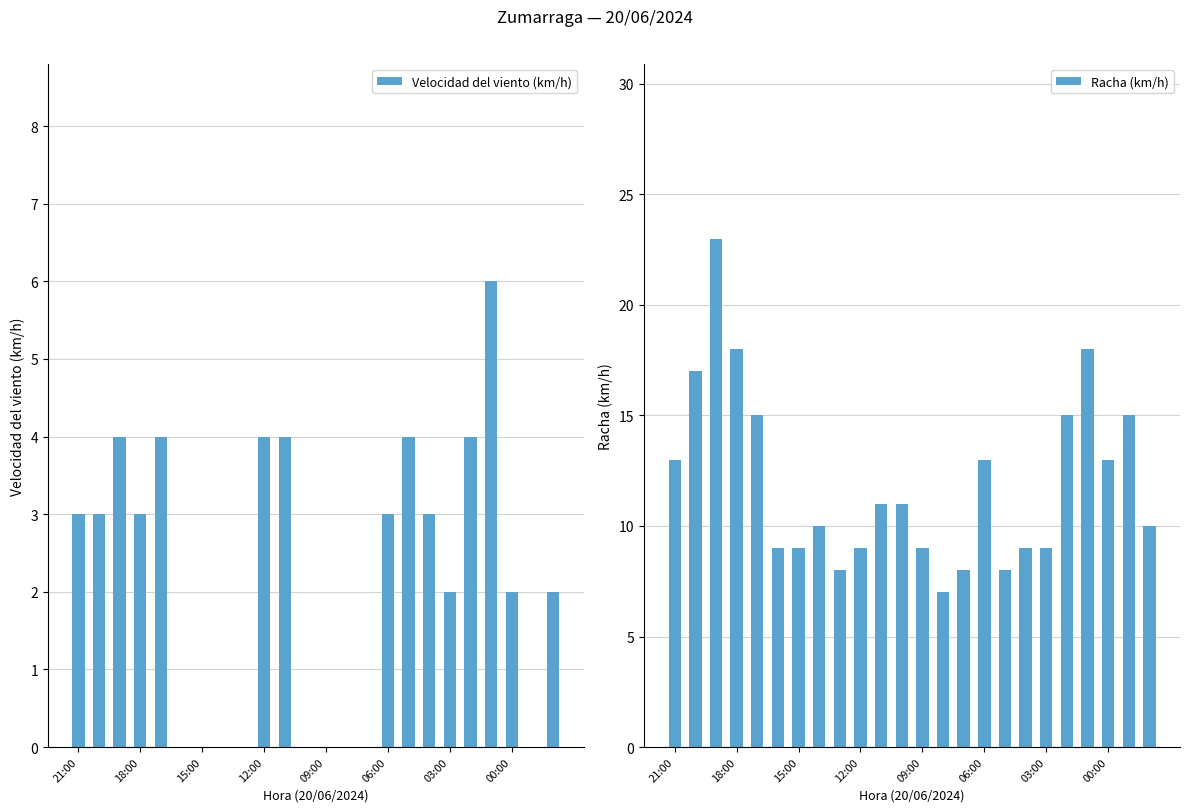

How many values in the Racha (km/h) series exceed 11?

10